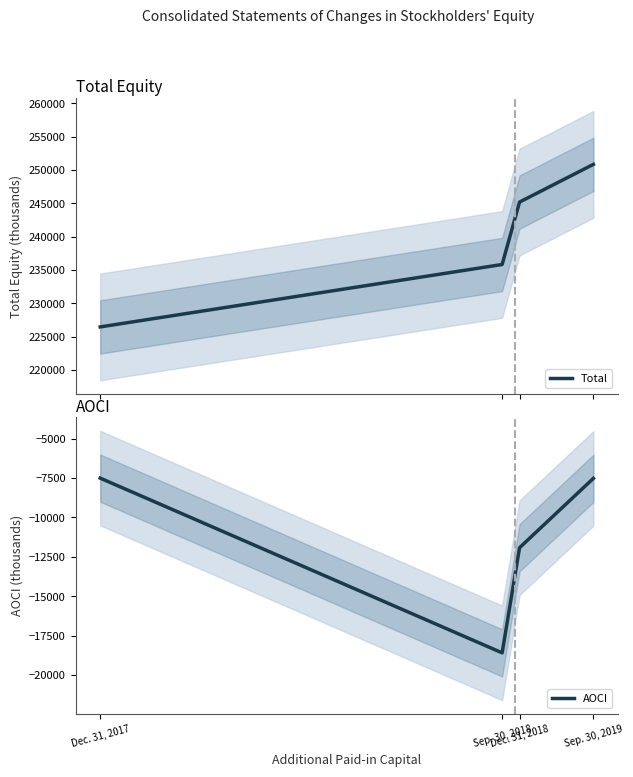

What is the total value across all series at Sep. 30, 2018?

217223